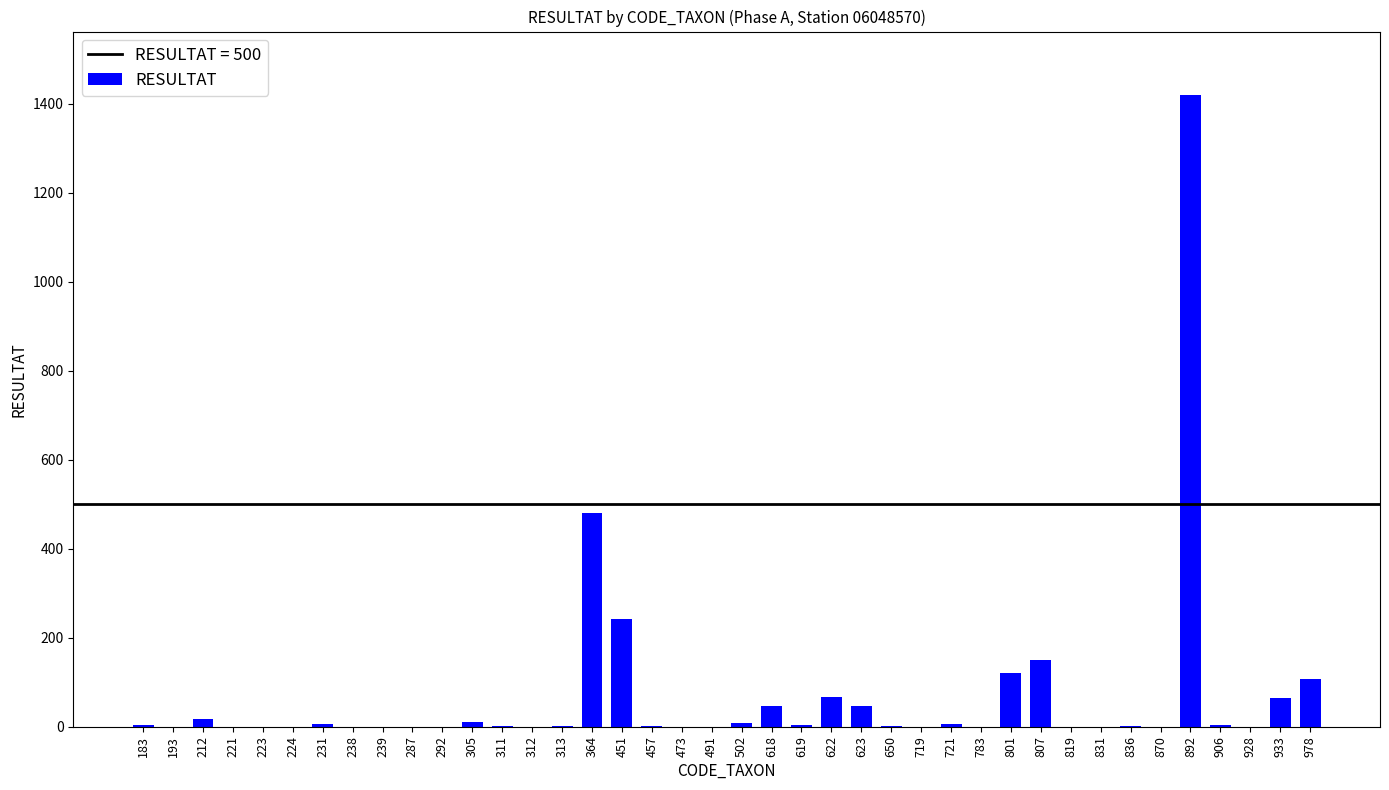

True or false: the data shows 10 at 305.

True